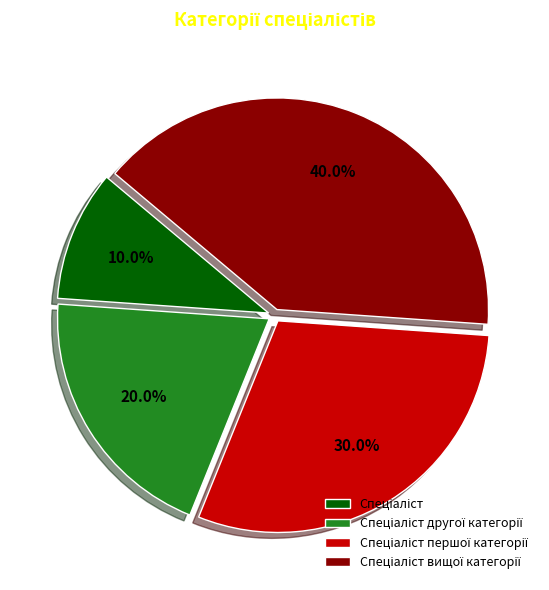

Is there any slice that represents more than half of the pie?

No